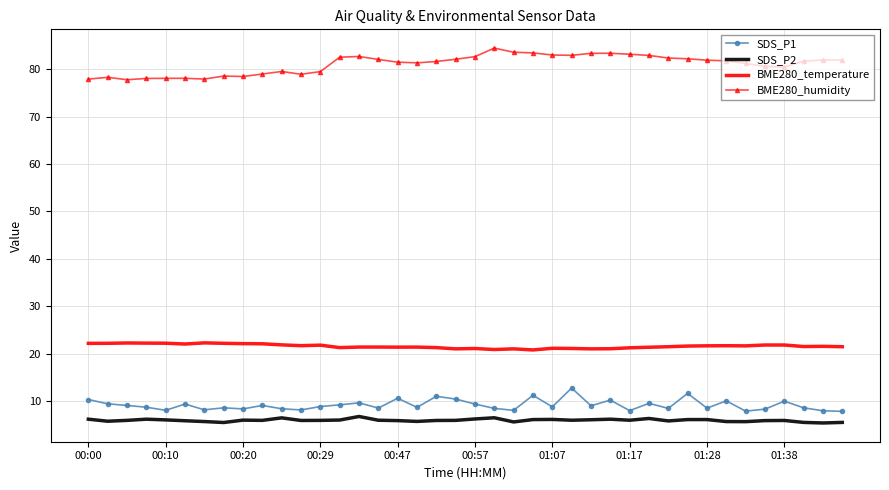

What is the greatest value displayed?

84.5